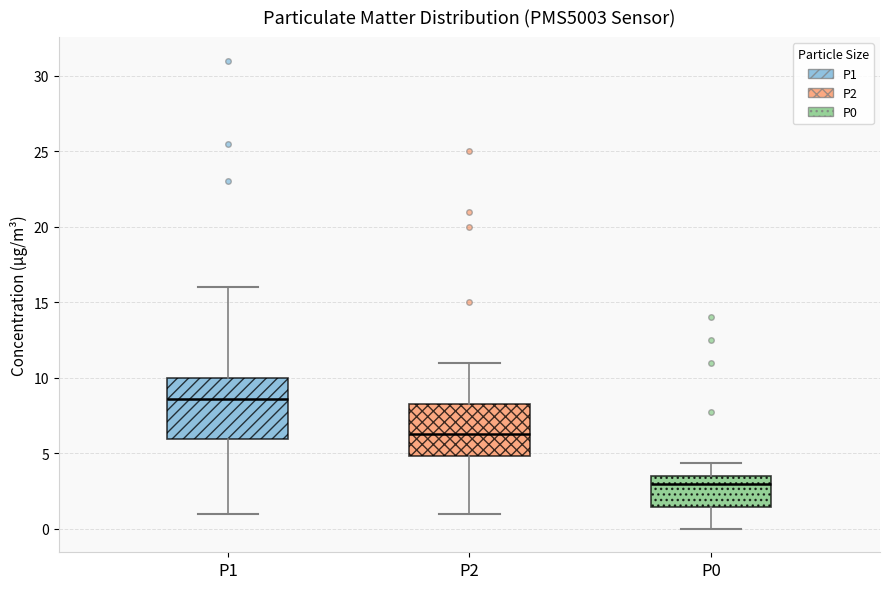

Reading left to right, read every box against the y-axis: the position of its median line, the range the box covers, and the ends of its whiskers. The values are not printed on the chart, so give them approximately, as read against the axis.

P1: median 8.5, box 6.0 to 10.0, whiskers 1.0 to 16.0
P2: median 6.5, box 5.0 to 8.5, whiskers 1.0 to 11.0
P0: median 3.0, box 1.5 to 3.5, whiskers 0.0 to 4.5